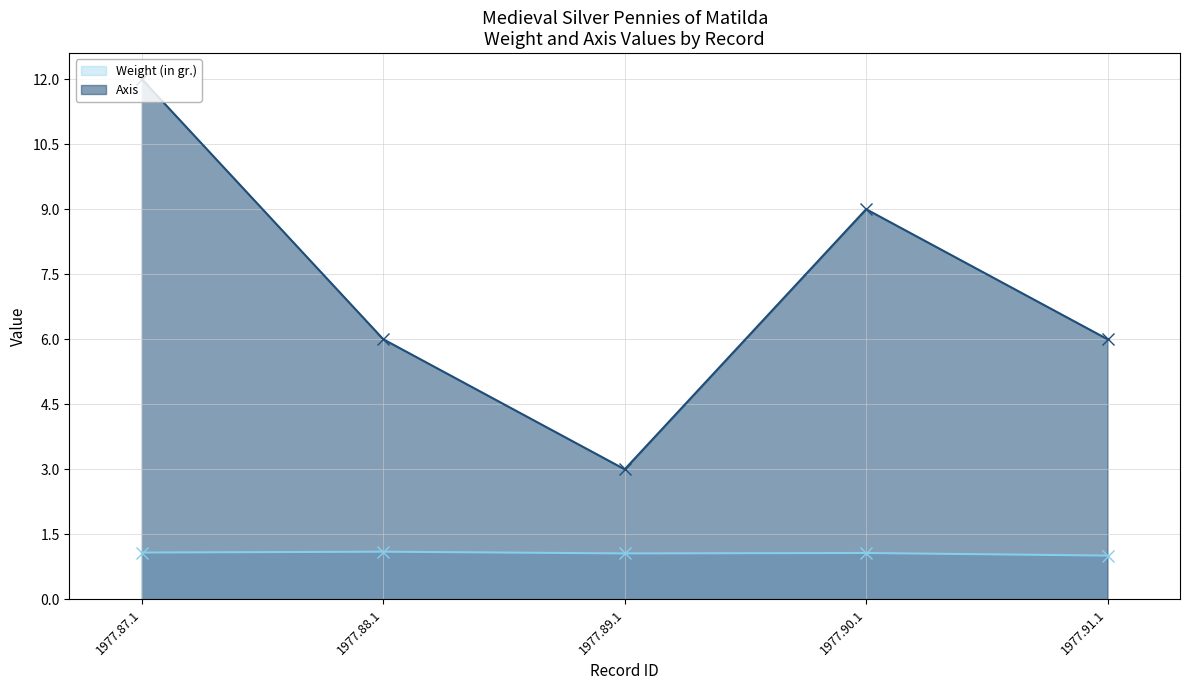

Does the chart have visible grid lines?

Yes